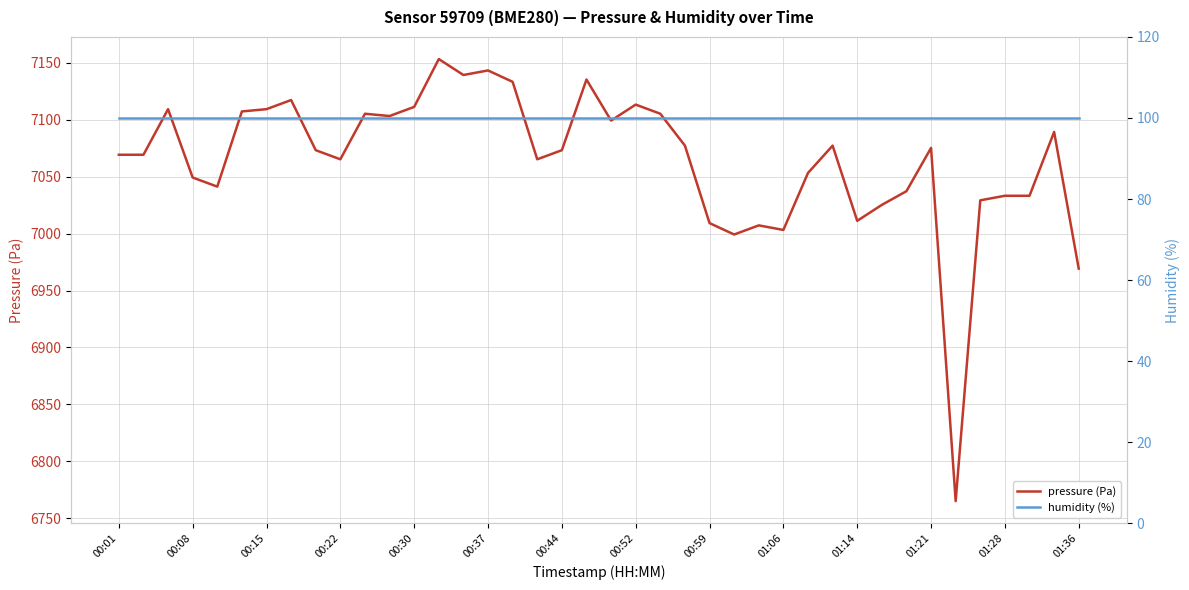

Rank the series by their maximum value, from lowest to highest.

humidity (%), pressure (Pa)